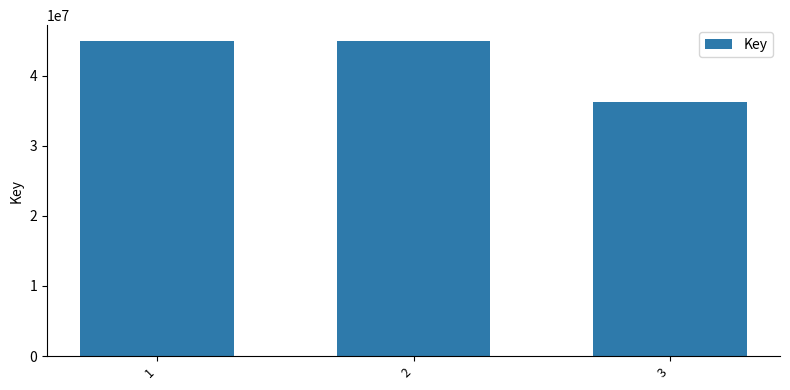

Count the number of data series in this chart.

1